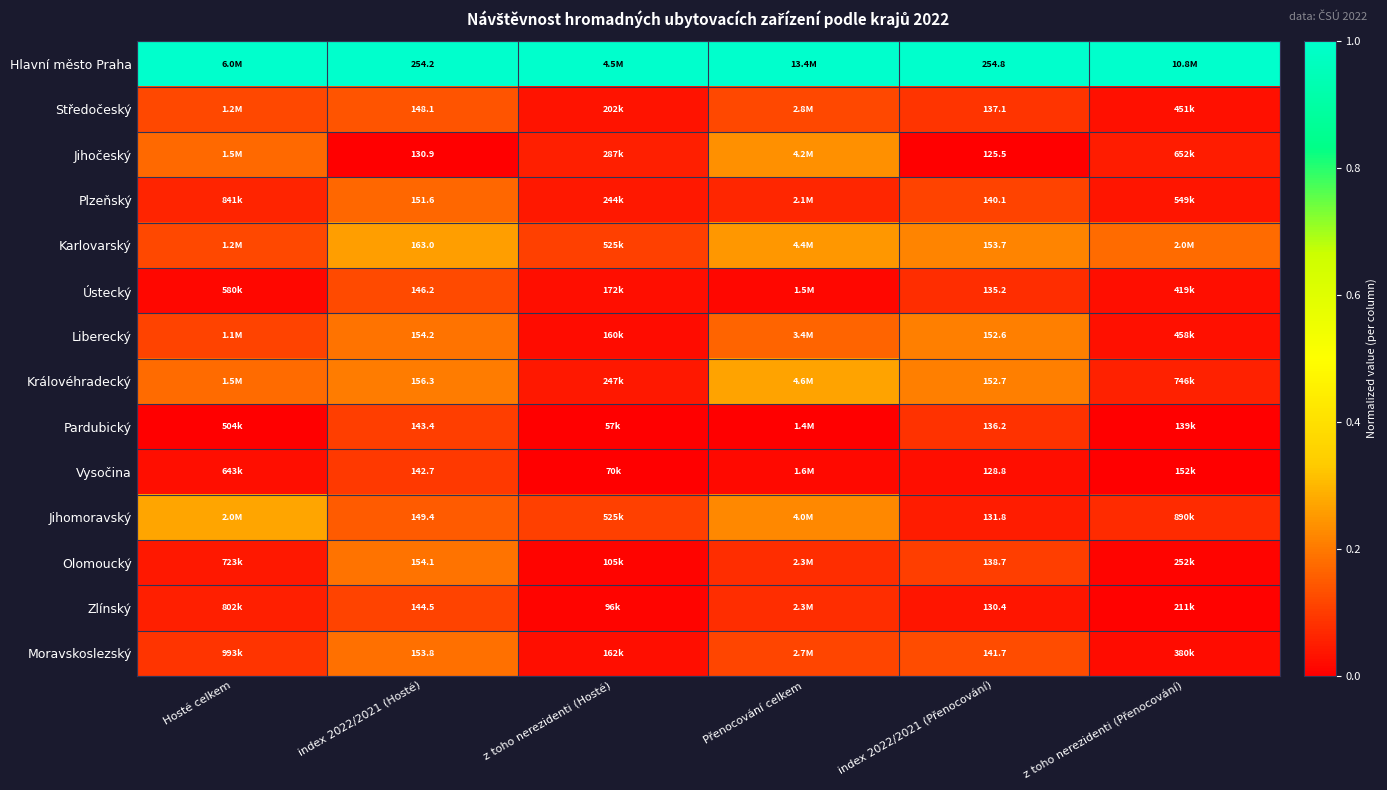

At which category is the sum across all series the highest?

index 2022/2021 (Hosté)